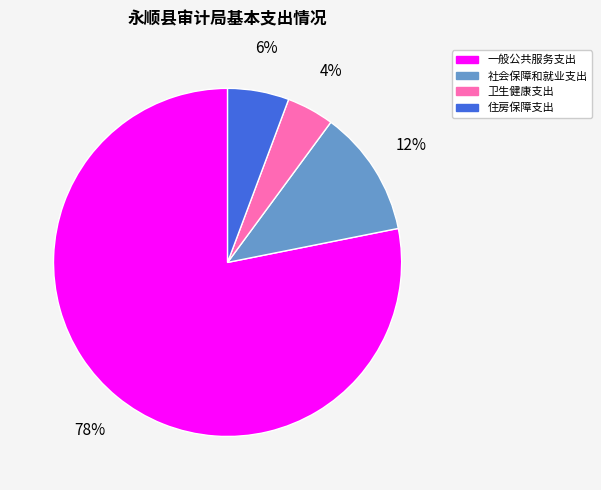

To the nearest percent, what portion does 社会保障和就业支出 represent?

12%